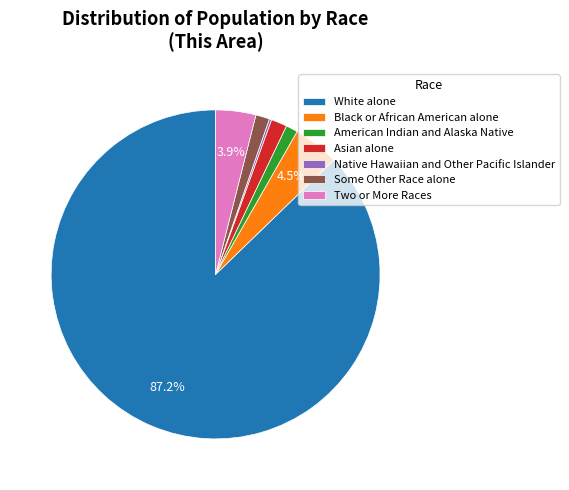

To the nearest percent, what portion does American Indian and Alaska Native represent?

1%